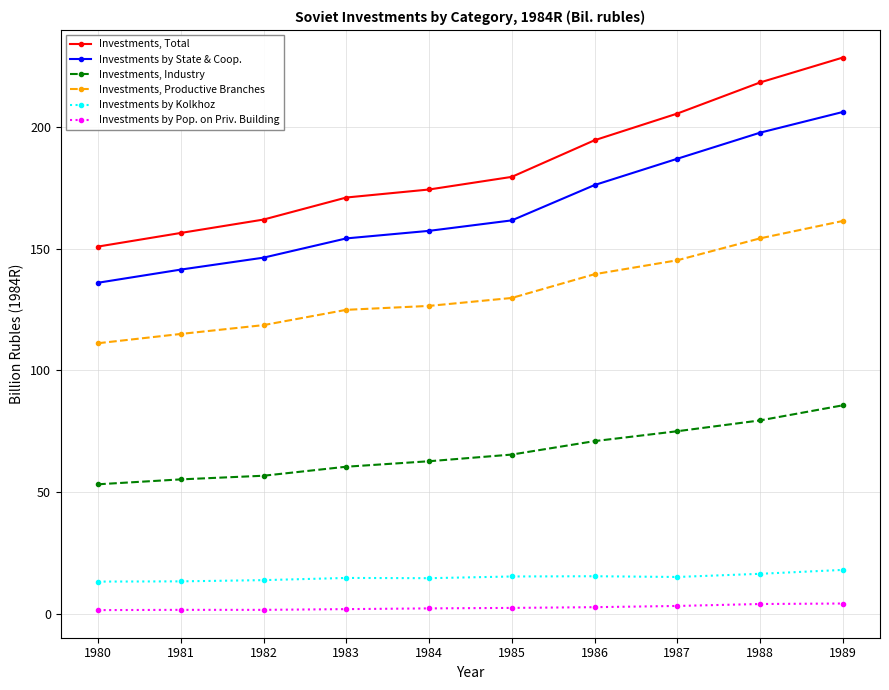

What is the difference between the maximum and minimum values in the Investments by Kolkhoz series?

4.8